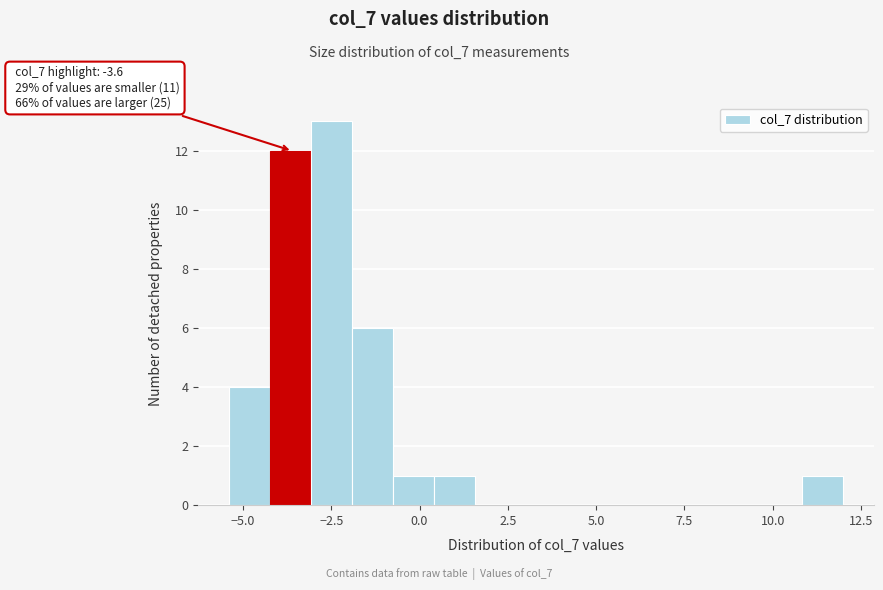

Around what value on the x-axis is the tallest bar? Give the approximate position of its centre, as read against the axis.

-2.5